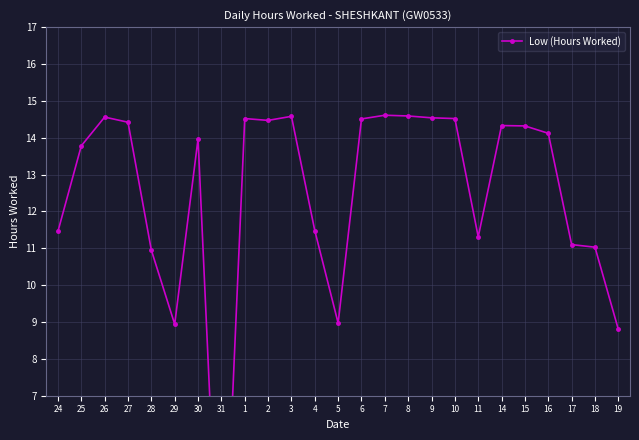

What is the difference between the second highest and second lowest values?

5.8